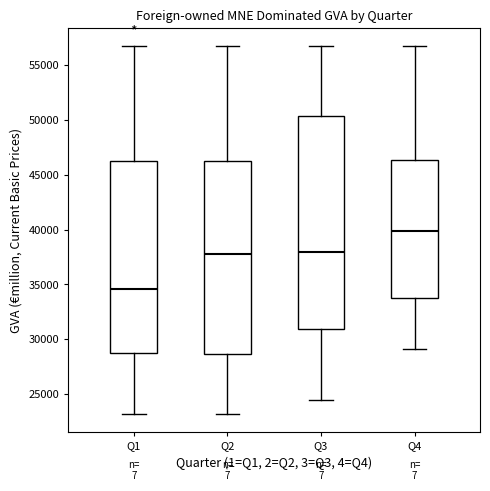

Comparing the boxes themselves (not the whiskers), which one is the tallest?

Q3